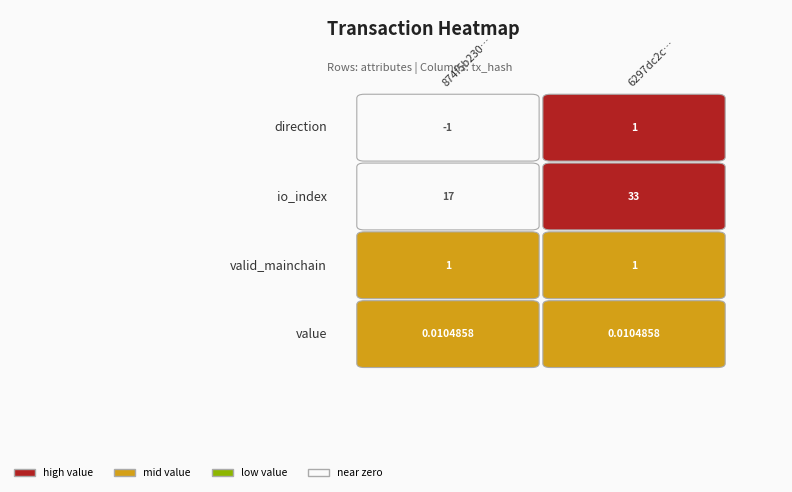

List the labels in order of 874f5b230aebe03069f200c5b0e7b20f42308c1… value, smallest first.

direction, value, valid_mainchain, io_index